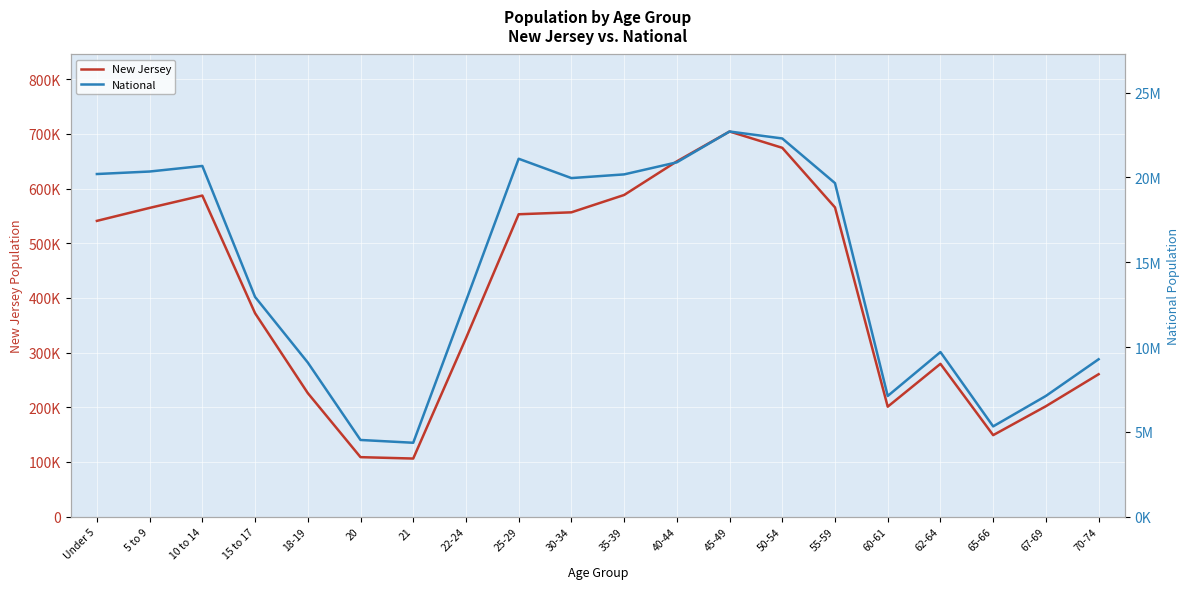

What is the spread (max minus min) of values at 25-29?

20548710